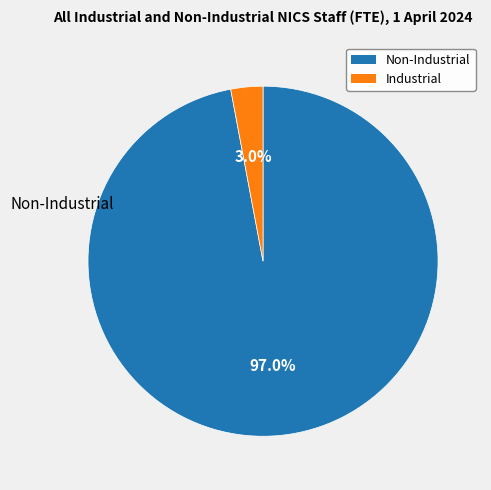

Which category accounts for the majority?

Non-Industrial